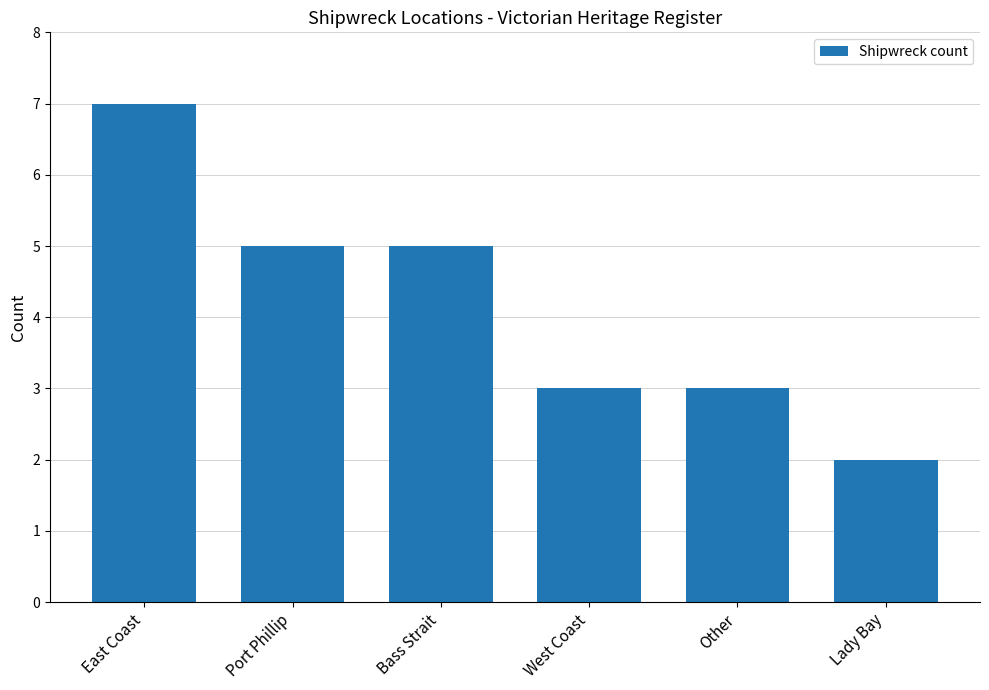

Reading left to right, transcribe all the data shown in this chart.

East Coast=7	Port Phillip=5	Bass Strait=5	West Coast=3	Other=3	Lady Bay=2